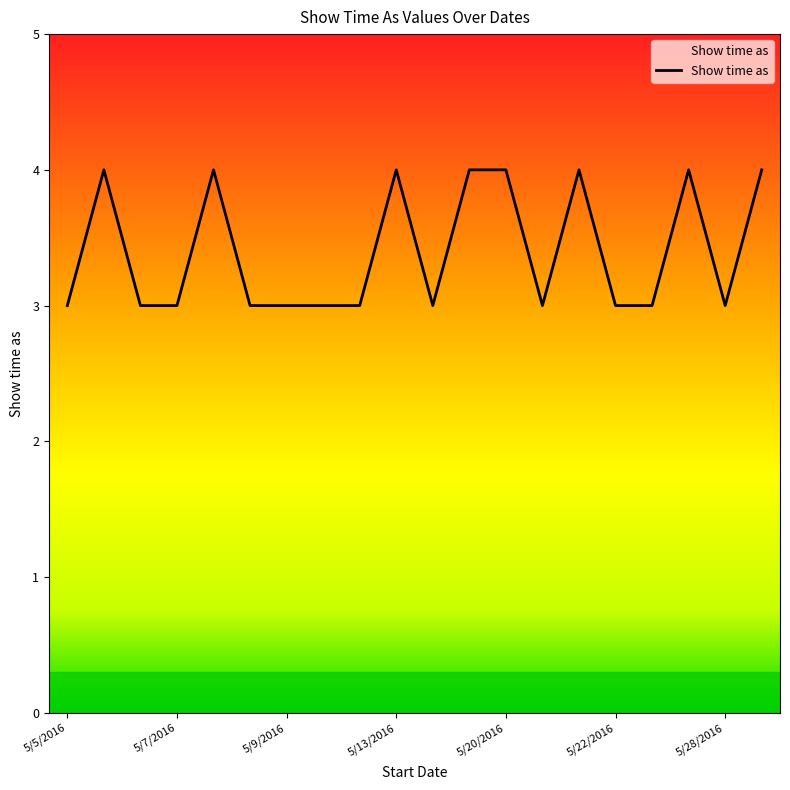

Reading right to left, what are all the values shown in this chart?

4	3	4	3	3	4	3	4	4	3	4	3	3	3	3	4	3	3	4	3